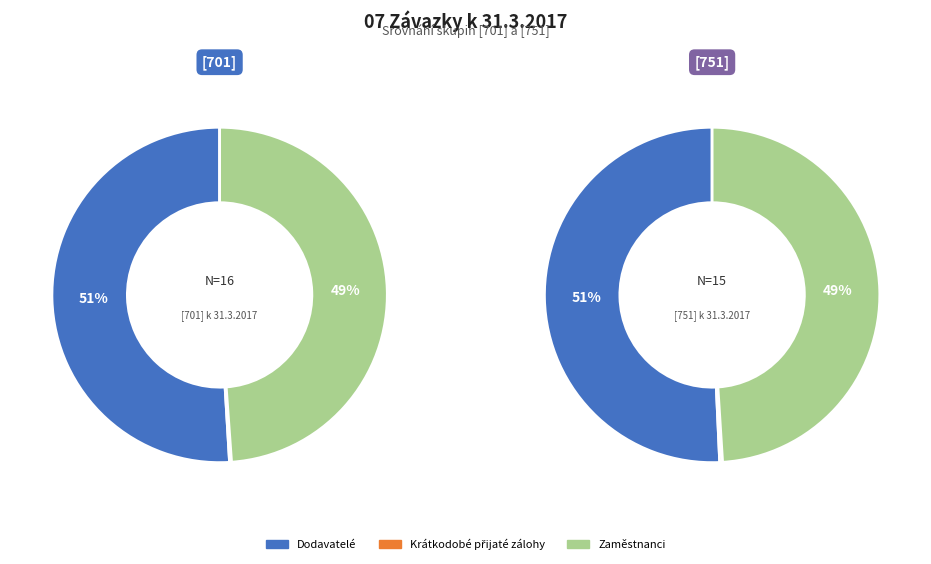

Is it true that Dodavatelé is 62% of the pie?

False